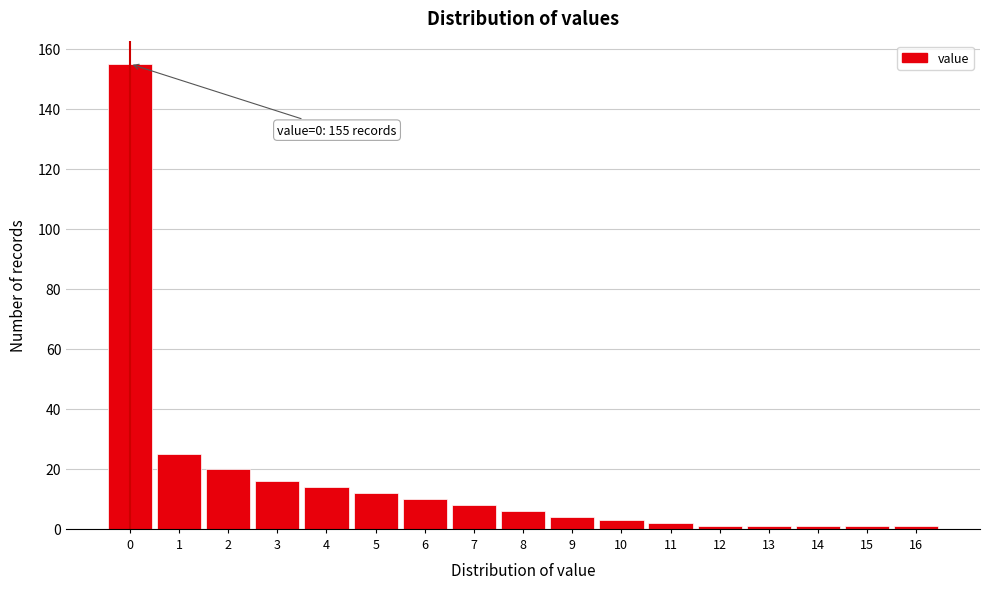

Reading right to left, extract all data points from this chart.

1	1	1	1	1	2	3	4	6	8	10	12	14	16	20	25	155